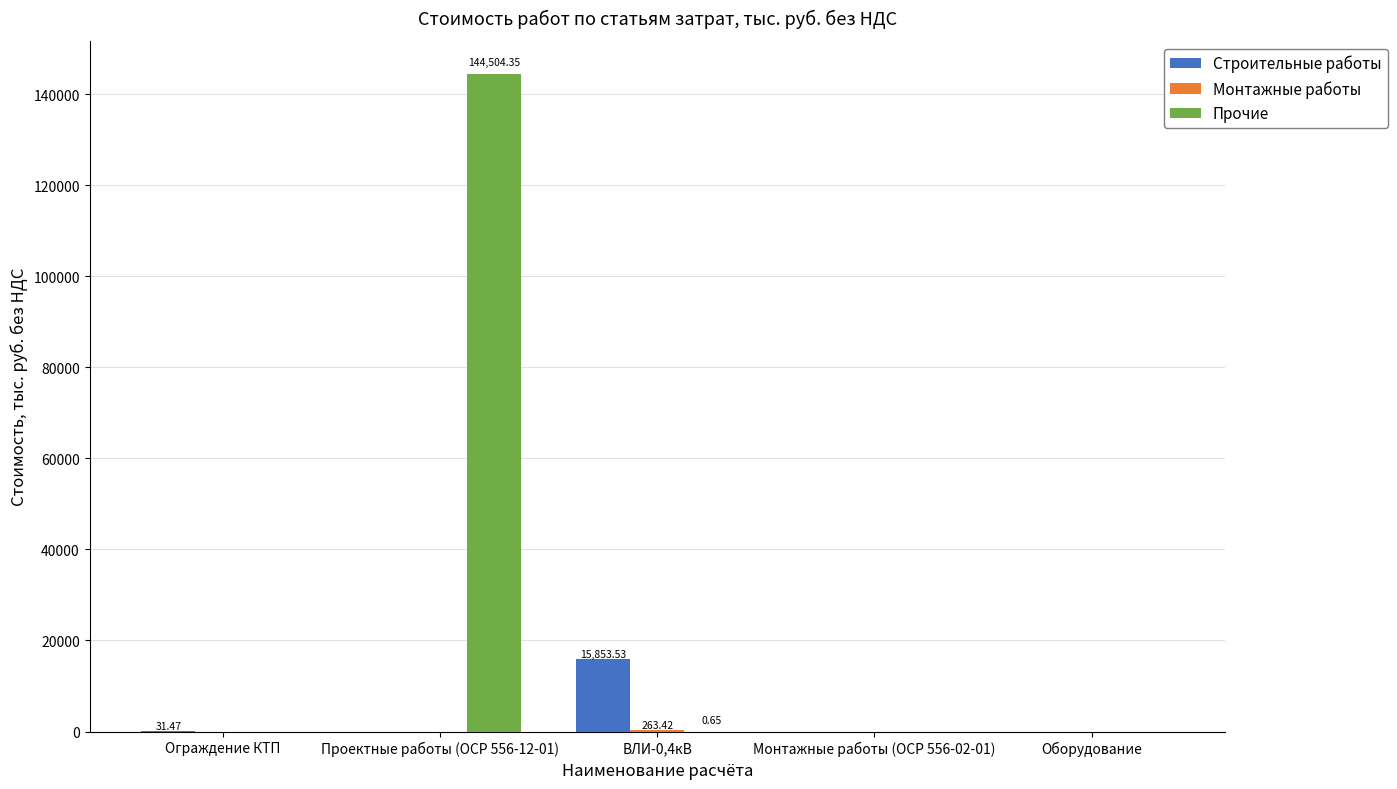

What is the sum of all Прочие values?

144505.0